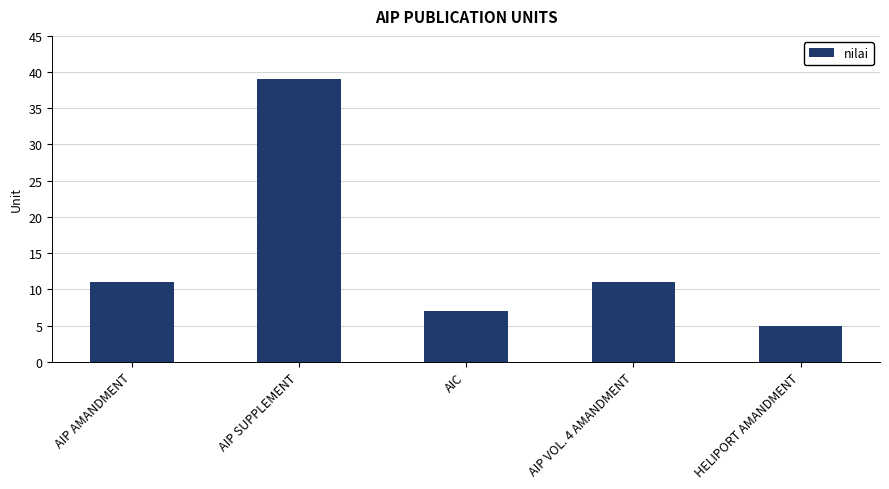

At which category does the chart reach its peak across all series?

AIP SUPPLEMENT